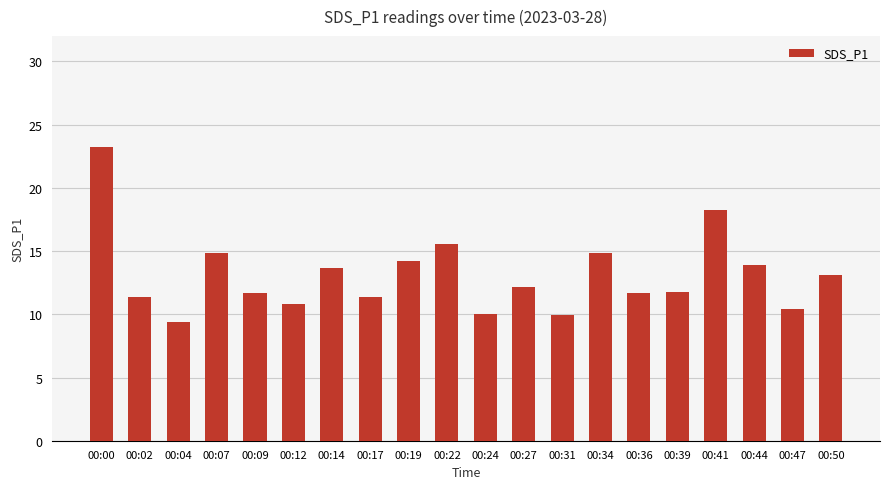

At which category does the chart reach its peak across all series?

00:00